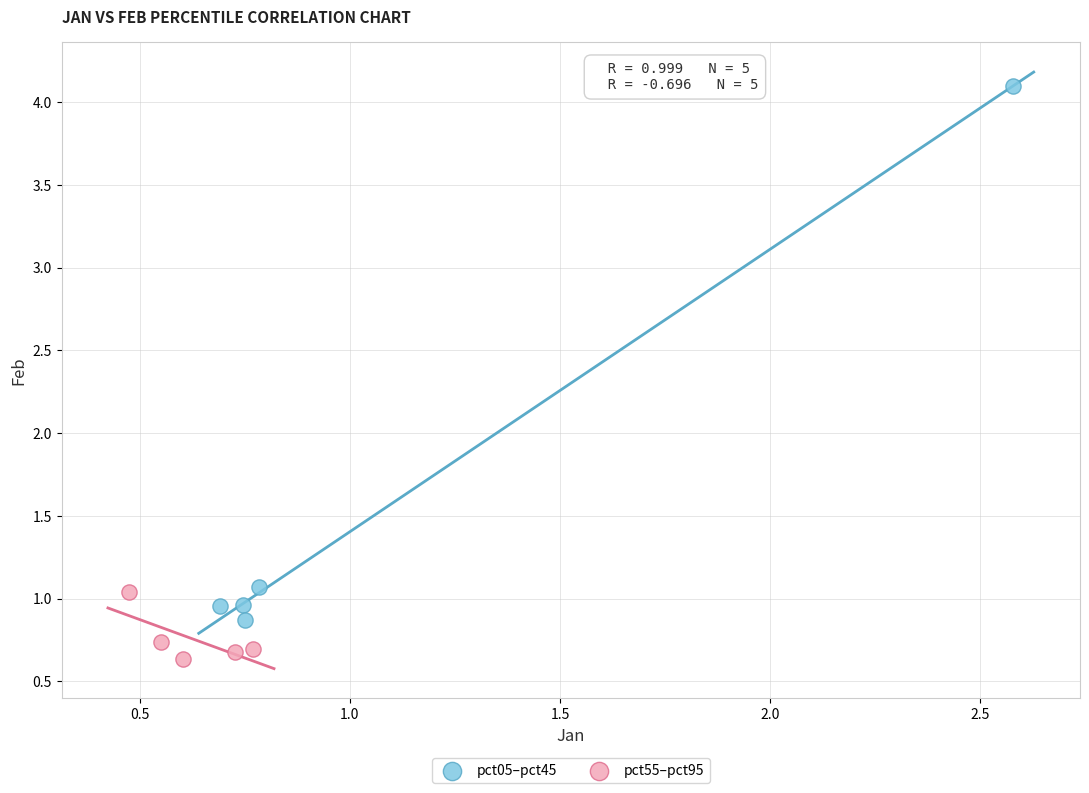

What are all the series names shown in the legend?

pct05–pct45, pct55–pct95